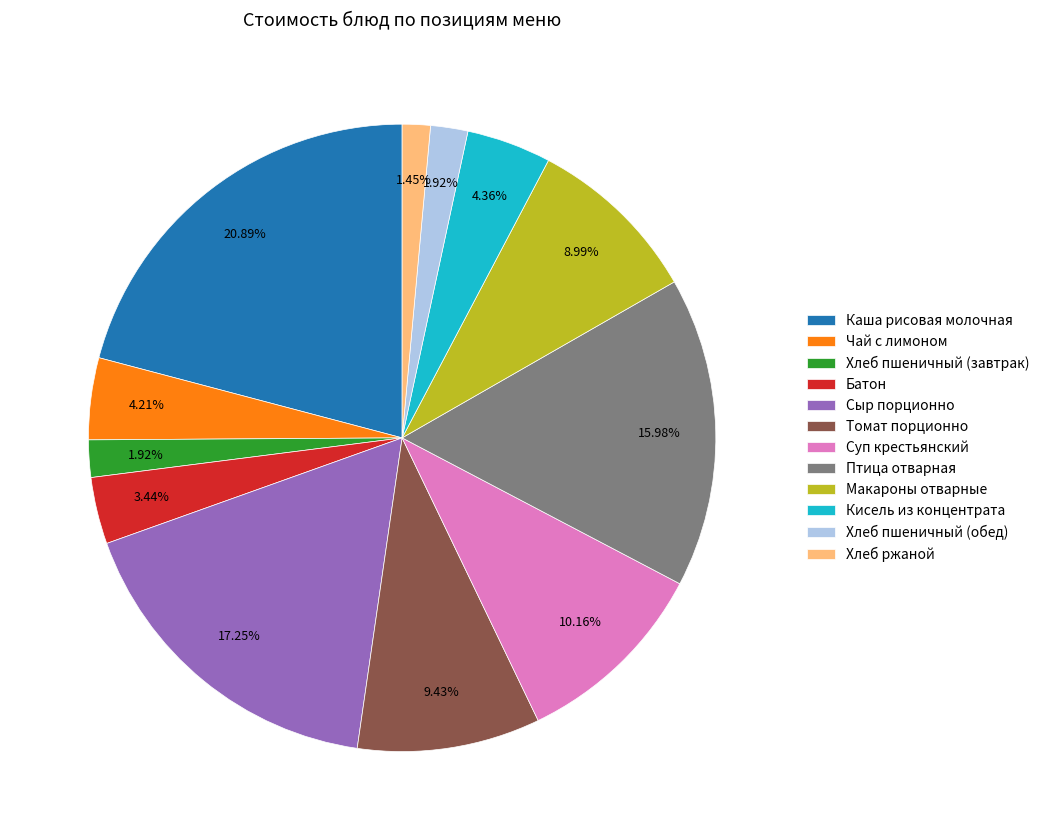

Which has a higher value, Хлеб ржаной or Чай с лимоном?

Чай с лимоном